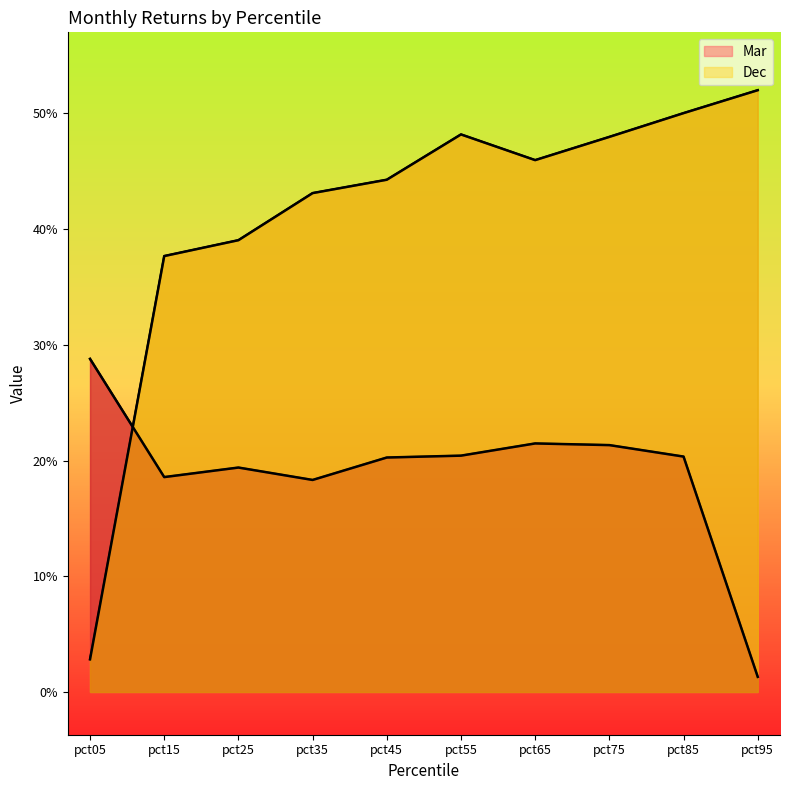

The Mar series shows 0.2 at pct45. True or false?

True